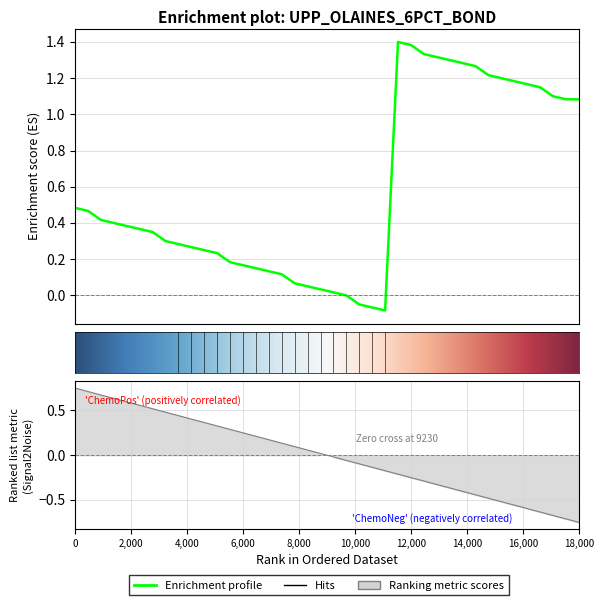

What is the value of the 27th point from the left?

1.4